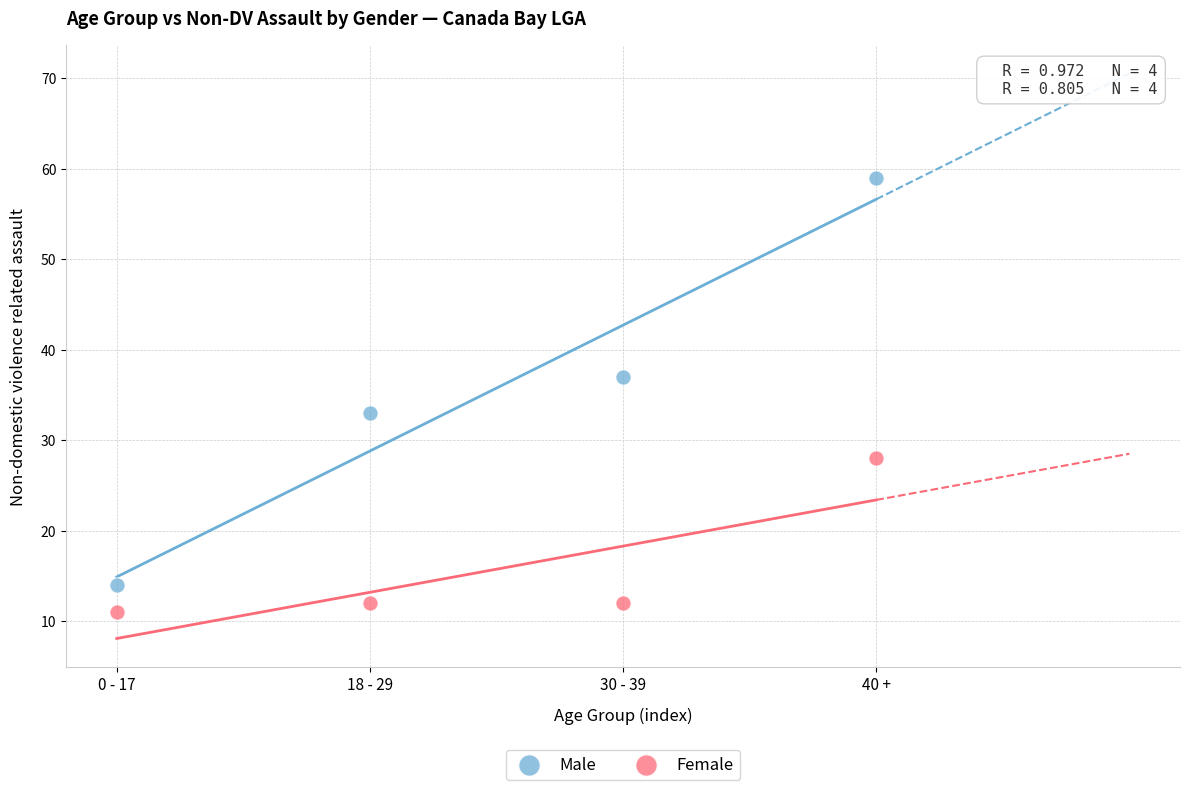

Which series has the widest spread of Y values?

Male